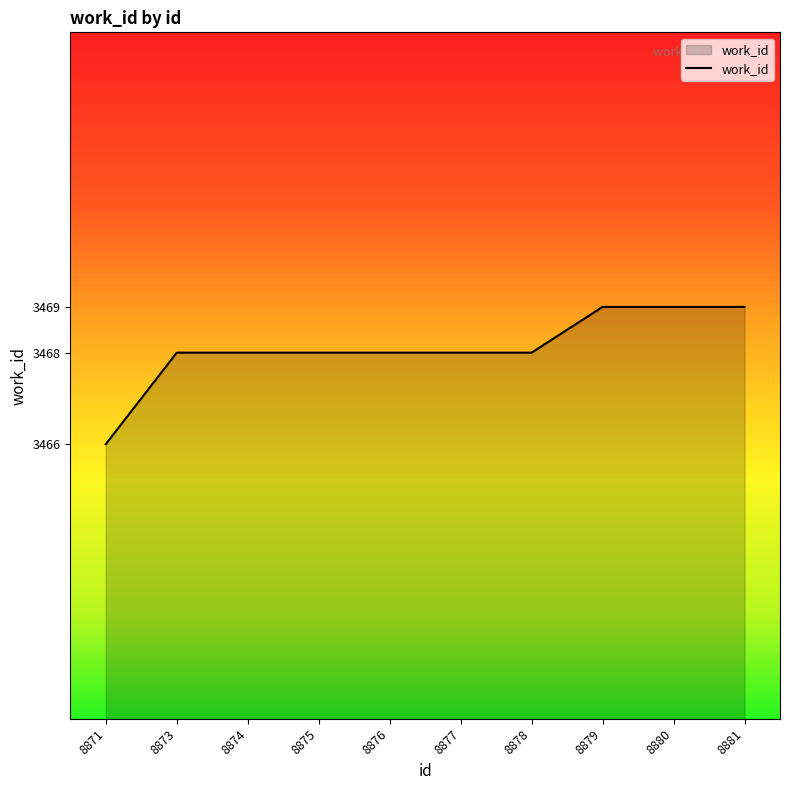

True or false: the data shows 3468 at 8878.

True